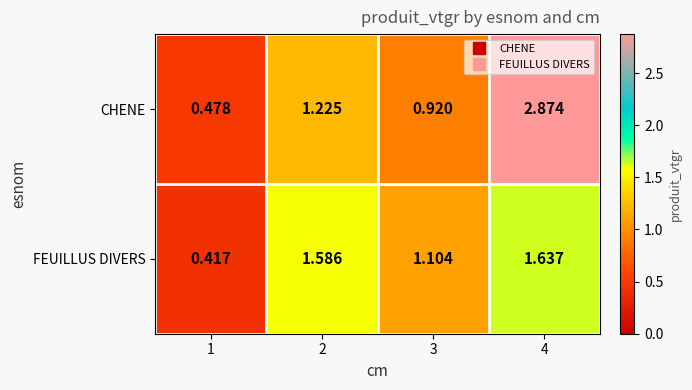

Is the value of FEUILLUS DIVERS at 1 greater than the value of CHENE at 3?

No